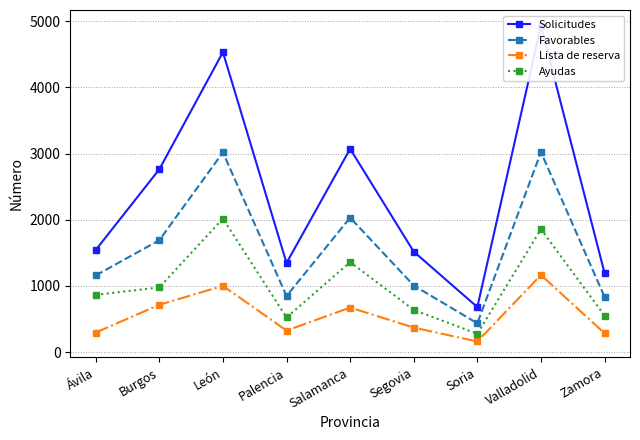

What is the difference between the second highest and second lowest values in the Solicitudes series?

3339